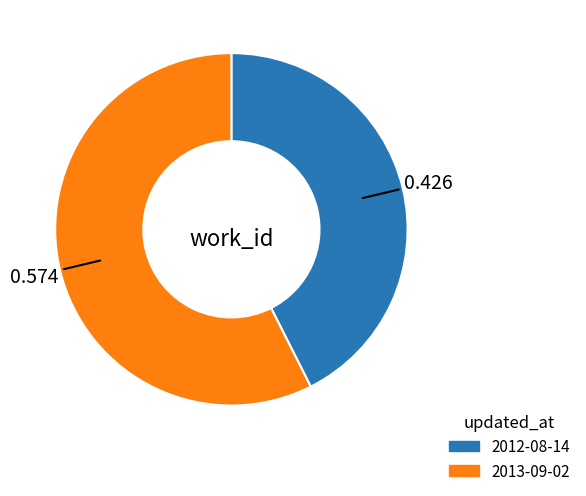

Do 2013-09-02 and 2012-08-14 together represent more than half of the pie?

Yes